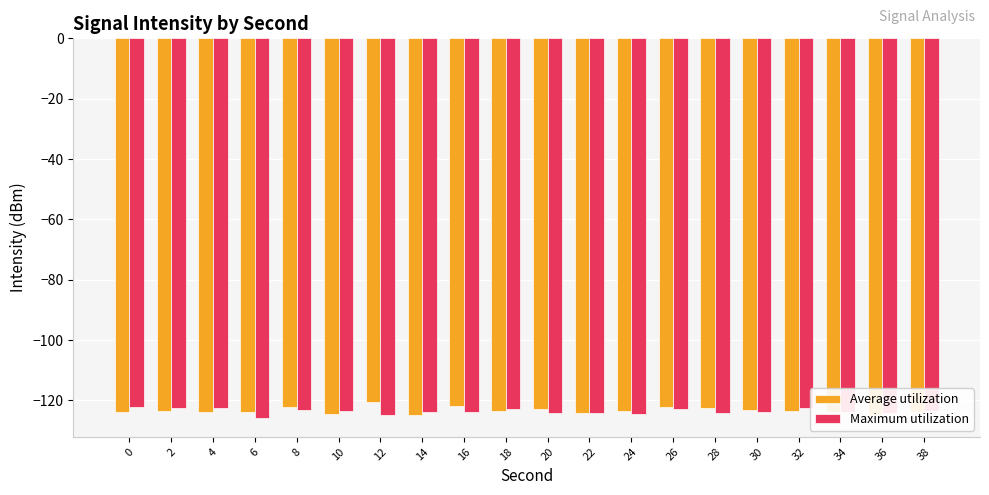

The Maximum utilization series shows -124.3 at 20. True or false?

True